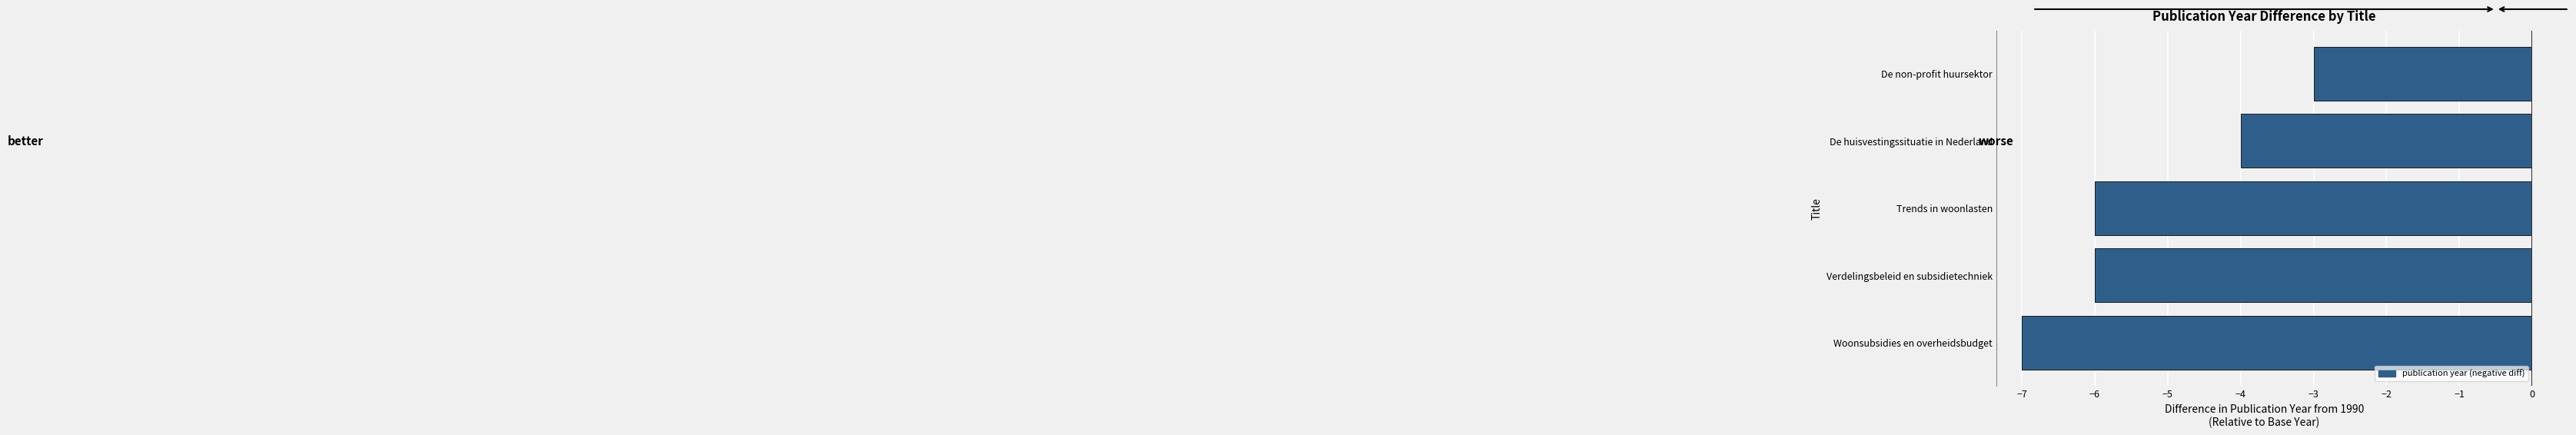

Reading top to bottom, list all the values displayed in this chart.

De non-profit huursektor=-3	De huisvestingssituatie in Nederland=-4	Trends in woonlasten=-6	Verdelingsbeleid en subsidietechniek=-6	Woonsubsidies en overheidsbudget=-7